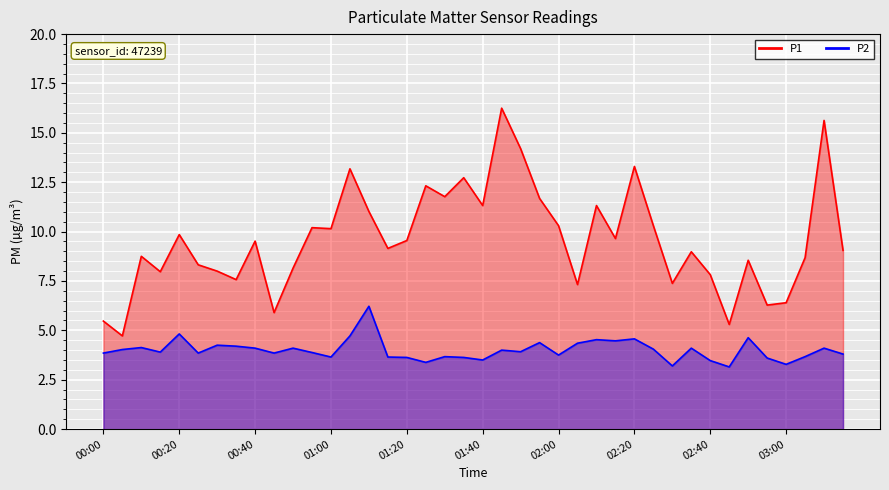

At 00:40, list the series in order from largest to smallest.

P1, P2